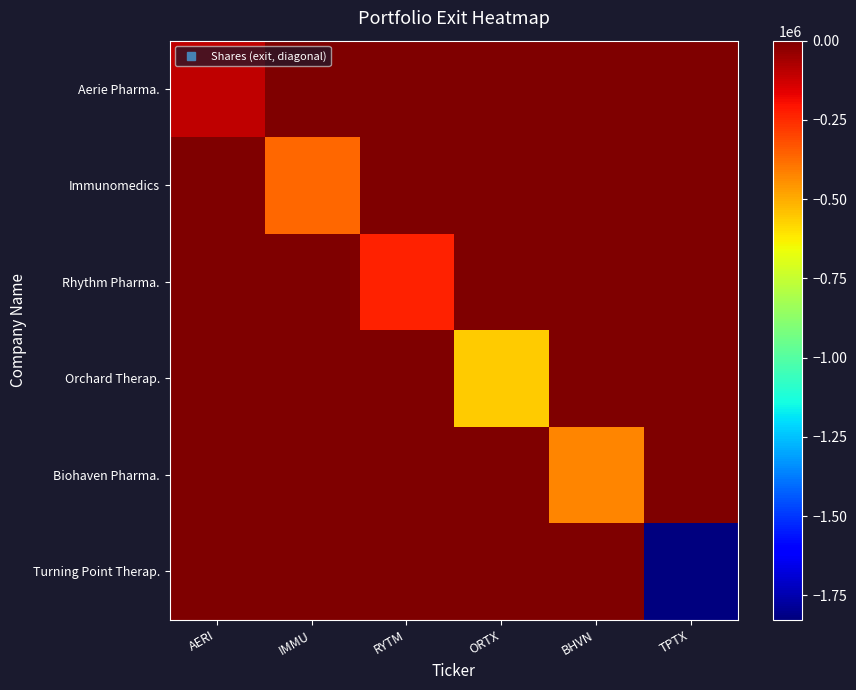

Which series changed the most between ORTX and BHVN?

Orchard Therap.